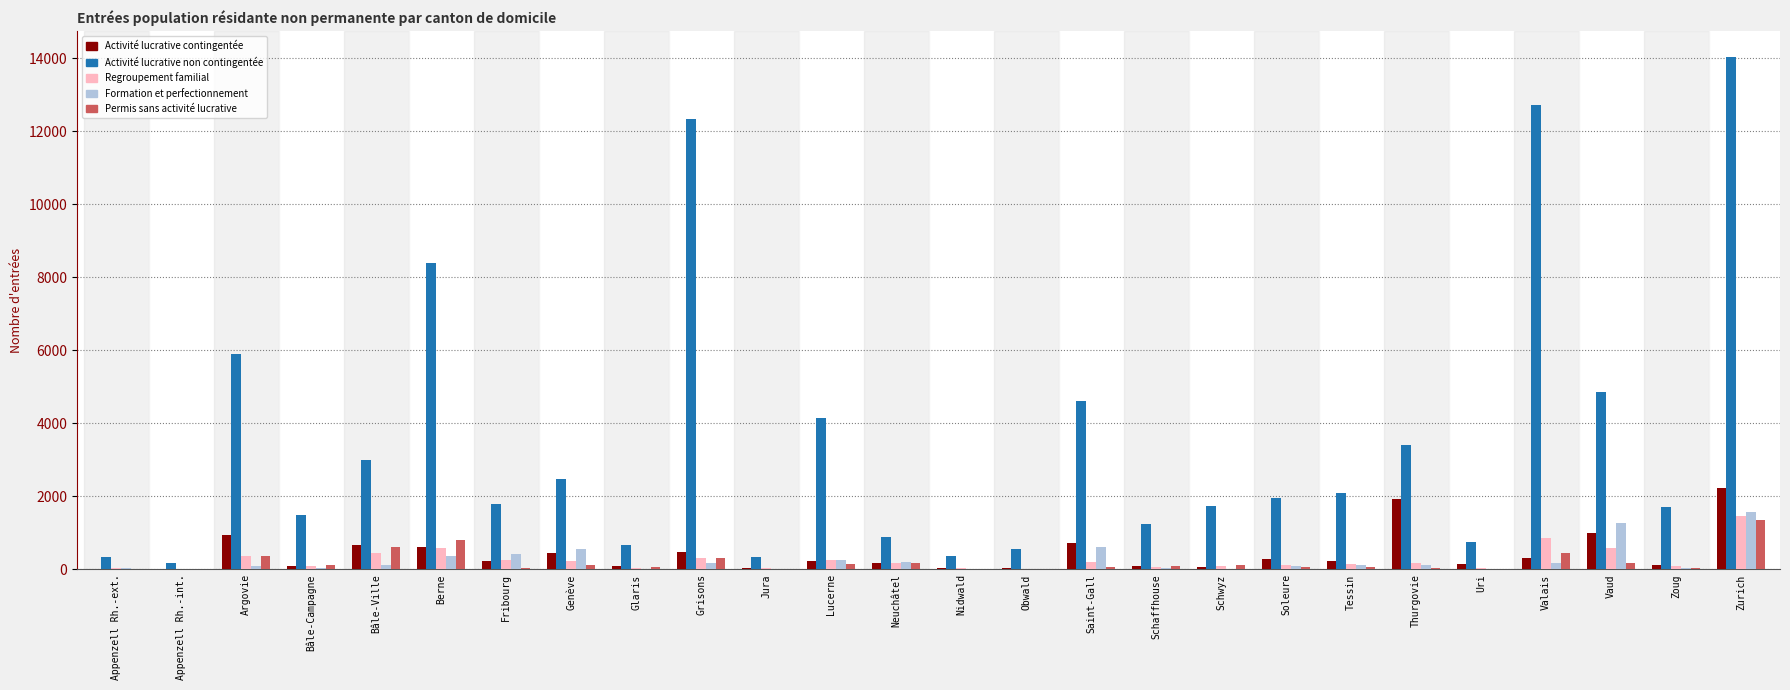

At which category is the sum across all series the highest?

Zurich